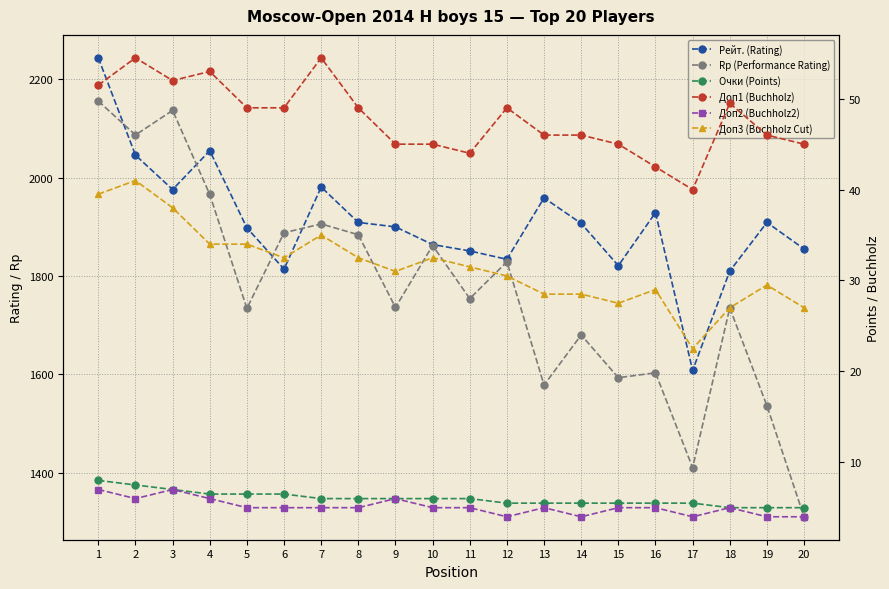

What is the greatest value displayed?

2244.0